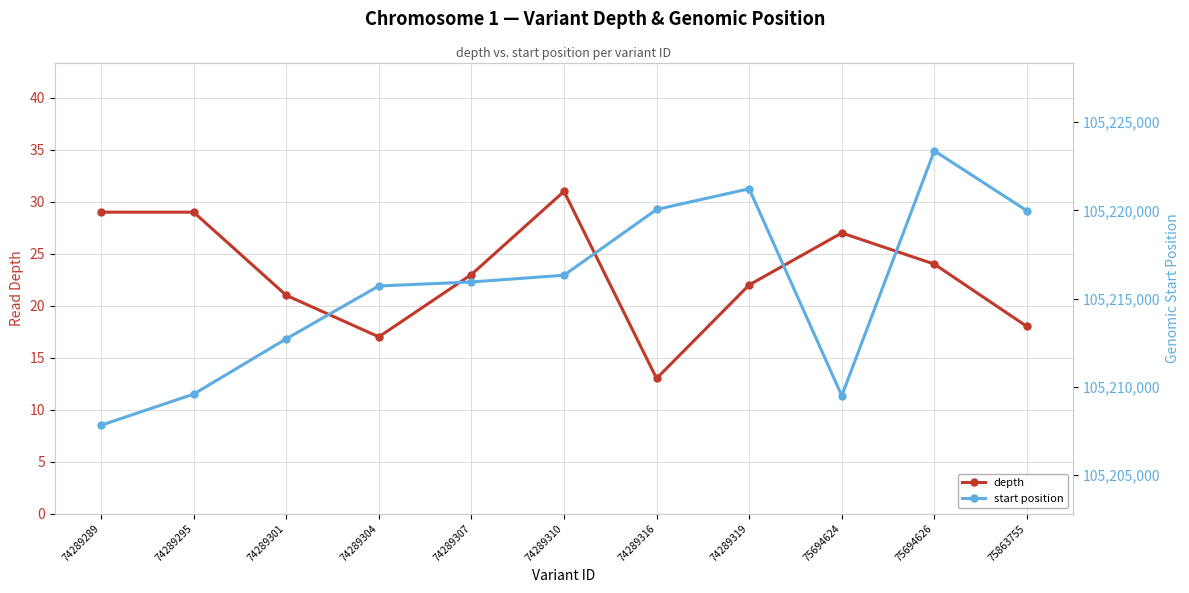

True or false: start position and depth intersect in this chart.

False